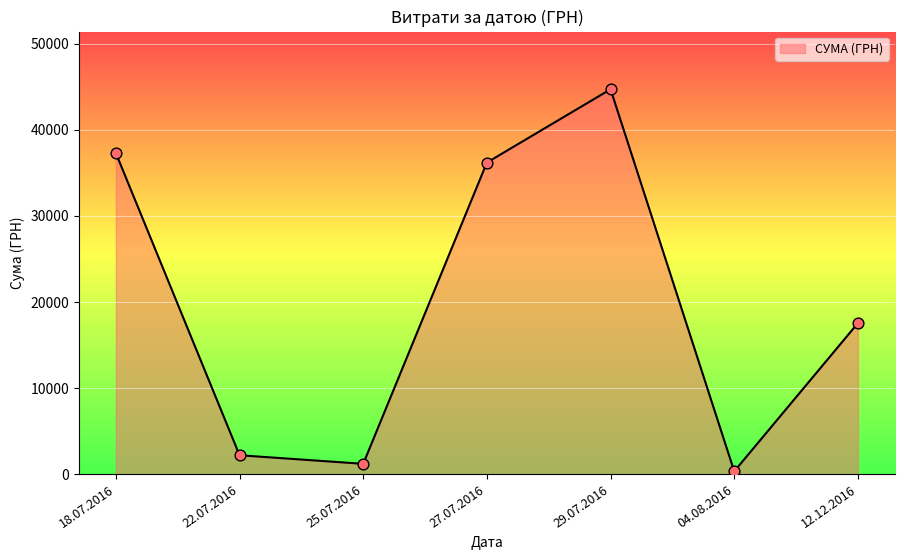

What is the change in value from 27.07.2016 to 29.07.2016?

+8517.5